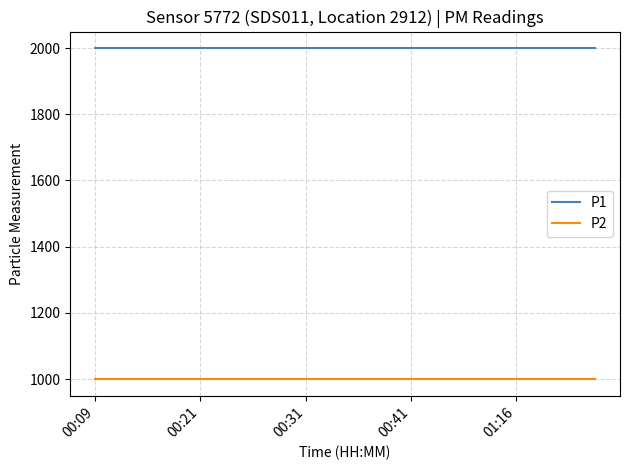

What is the highest value of the P1 series?

1999.9